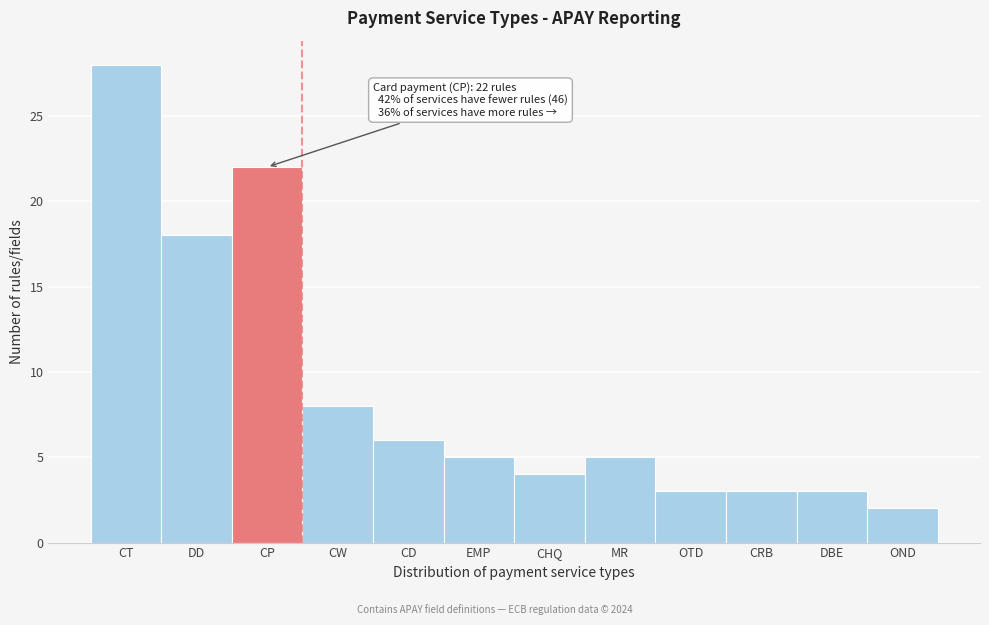

Reading left to right, transcribe all the data shown in this chart.

CT=28	DD=18	CP=22	CW=8	CD=6	EMP=5	CHQ=4	MR=5	OTD=3	CRB=3	DBE=3	OND=2